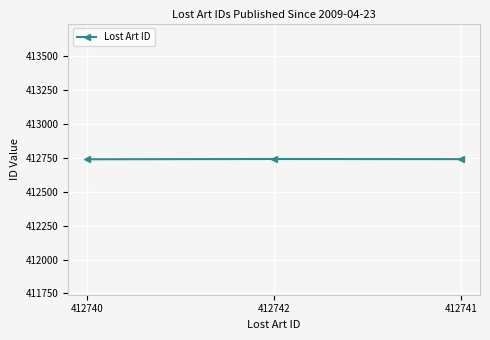

What is the difference between the maximum and minimum values?

2